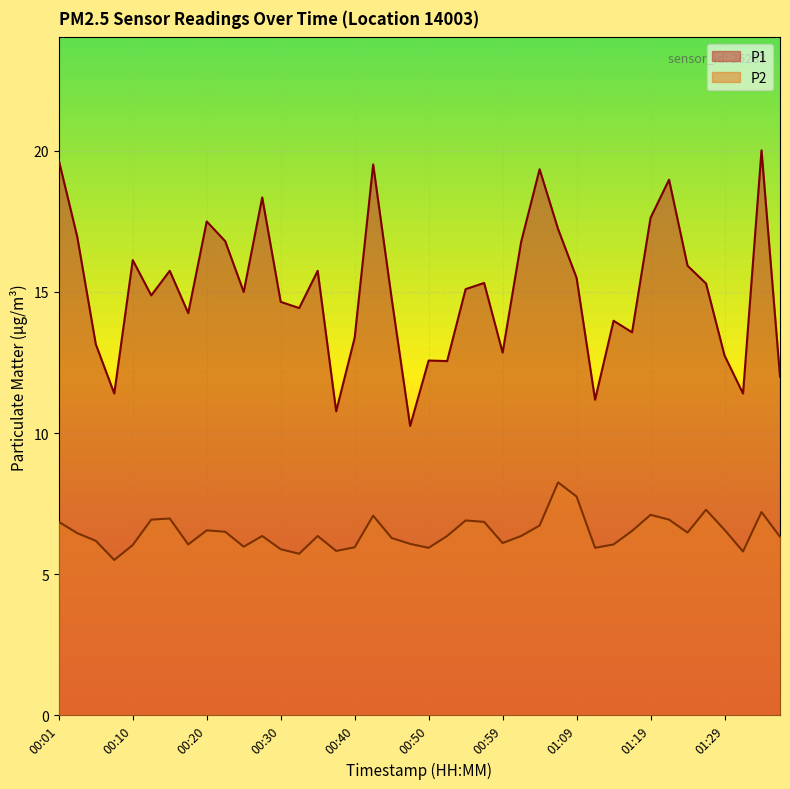

What is the label of the 6th point from the left?

00:13